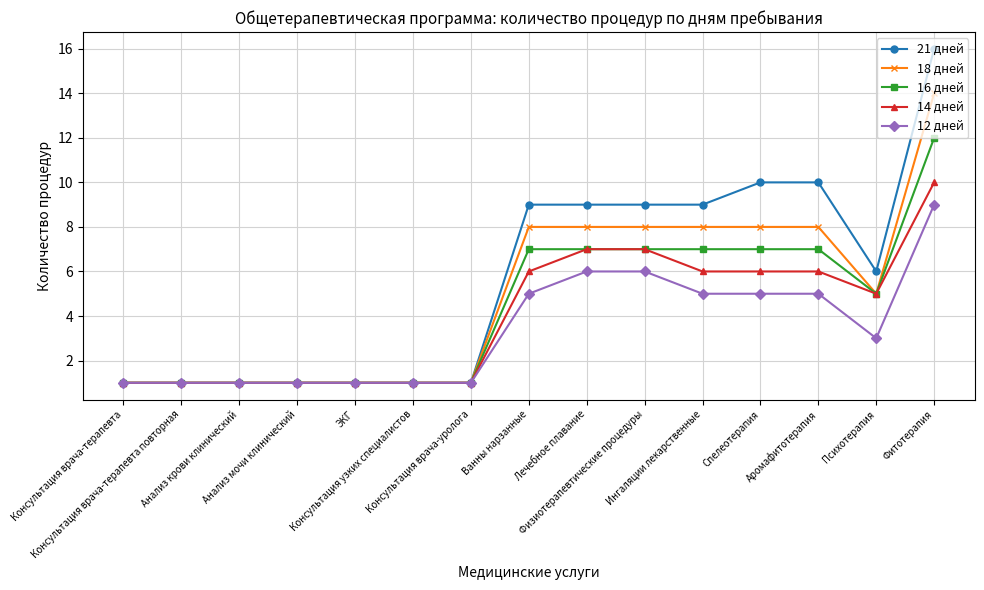

Which series has the largest total across all categories?

21 дней